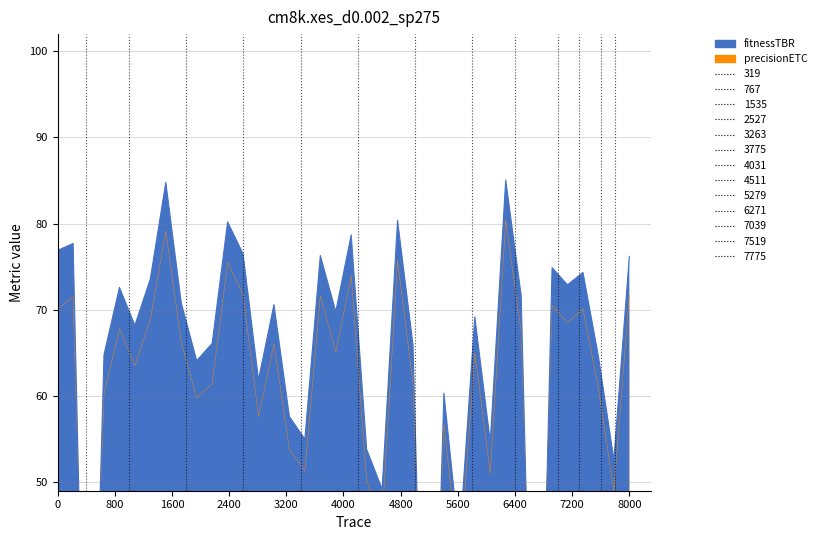

Reading right to left, list all the values displayed in this chart.

fitnessTBR: 76.2	52.6	64.6	74.3	72.9	74.9	0.0	71.7	85.1	54.7	69.2	43.0	60.3	0.0	65.9	80.4	49.2	53.8	78.7	69.8	76.3	55.0	57.6	70.6	61.9	76.5	80.2	66.1	64.1	70.8	84.8	73.6	68.2	72.6	64.8	0.0	77.7	76.9
precisionETC: 71.8	49.0	60.9	70.1	68.5	70.5	10.0	67.4	80.4	51.0	65.0	40.2	56.8	10.0	61.5	75.7	45.5	50.2	73.9	65.1	71.6	51.3	53.8	66.0	57.6	71.8	75.5	61.4	59.8	66.2	79.1	68.9	63.5	67.8	60.2	10.0	71.5	70.1